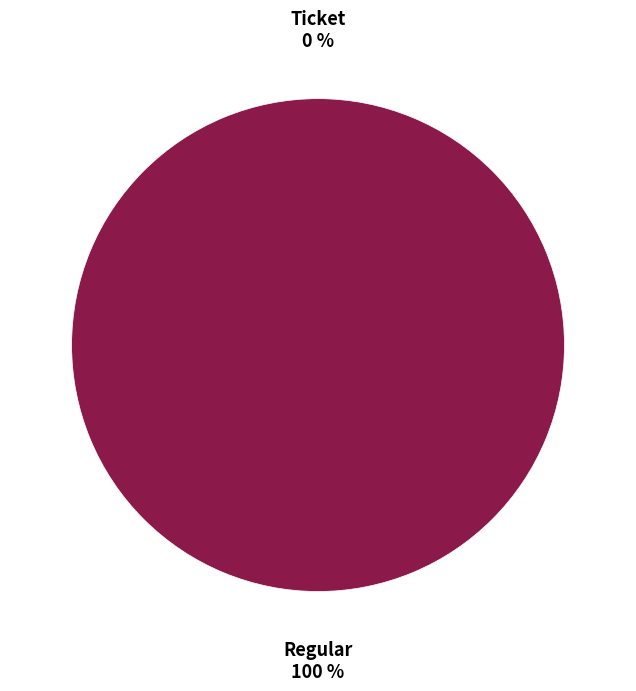

Rank the categories by value from lowest to highest.

Ticket, Regular